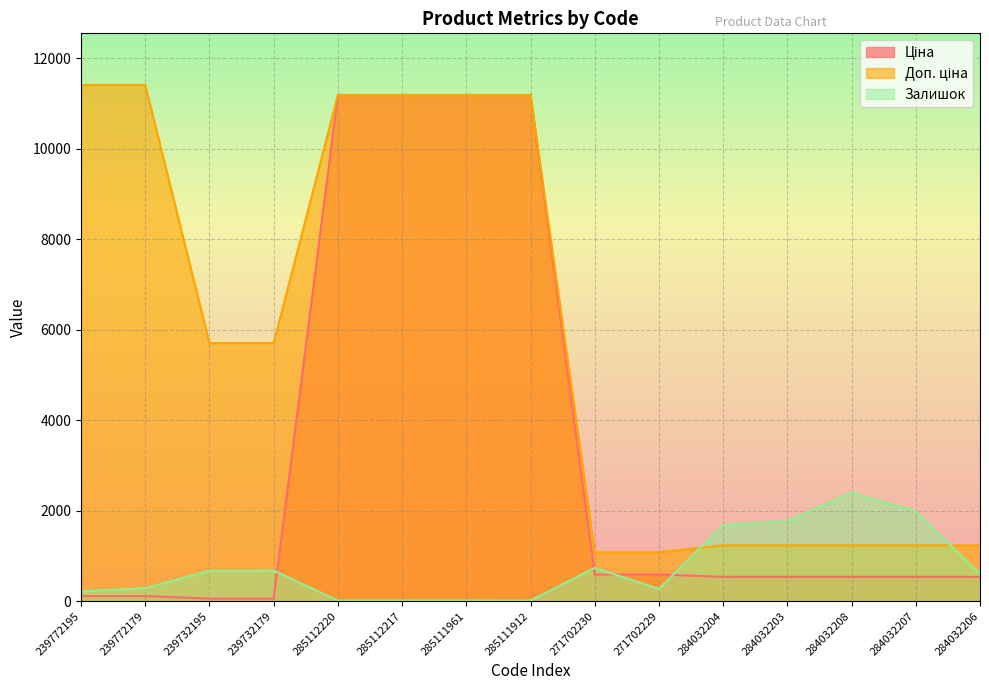

What is the total value across all series at 284032206?

2379.4